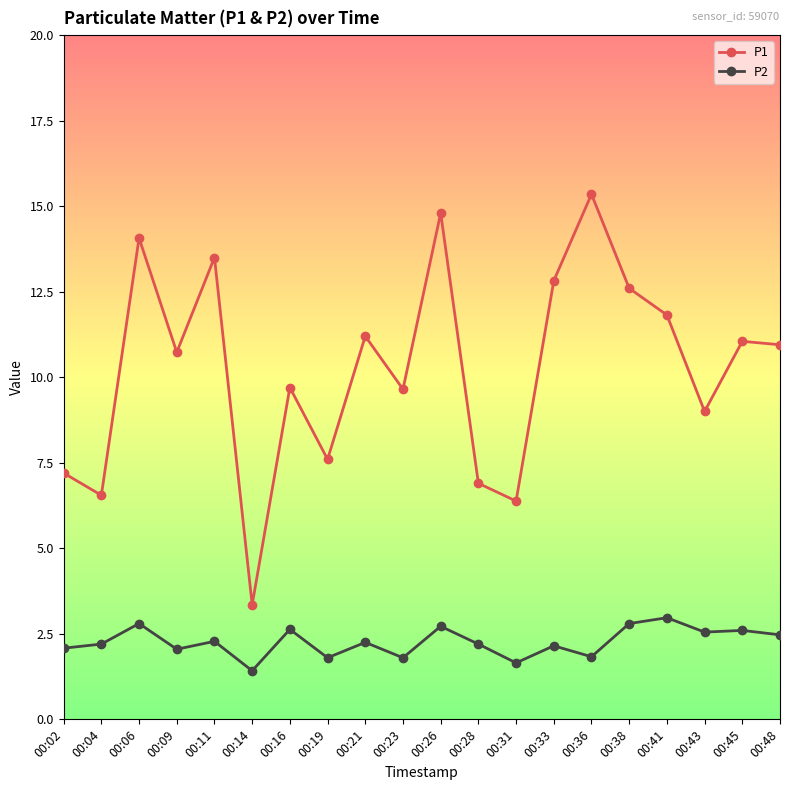

List the series in order of their peak value, lowest first.

P2, P1